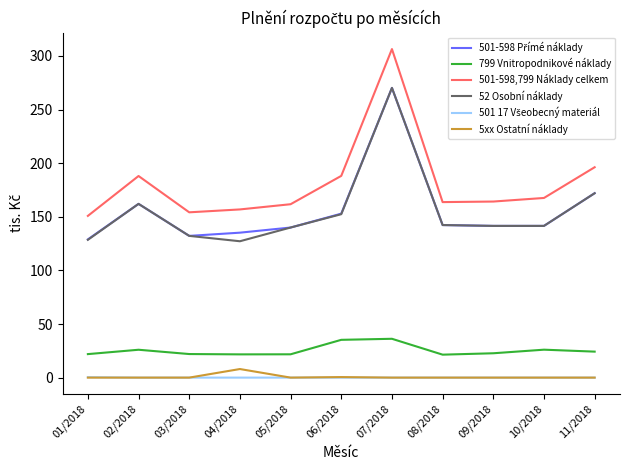

True or false: 52 Osobní náklady and 501-598,799 Náklady celkem cross at least once.

False